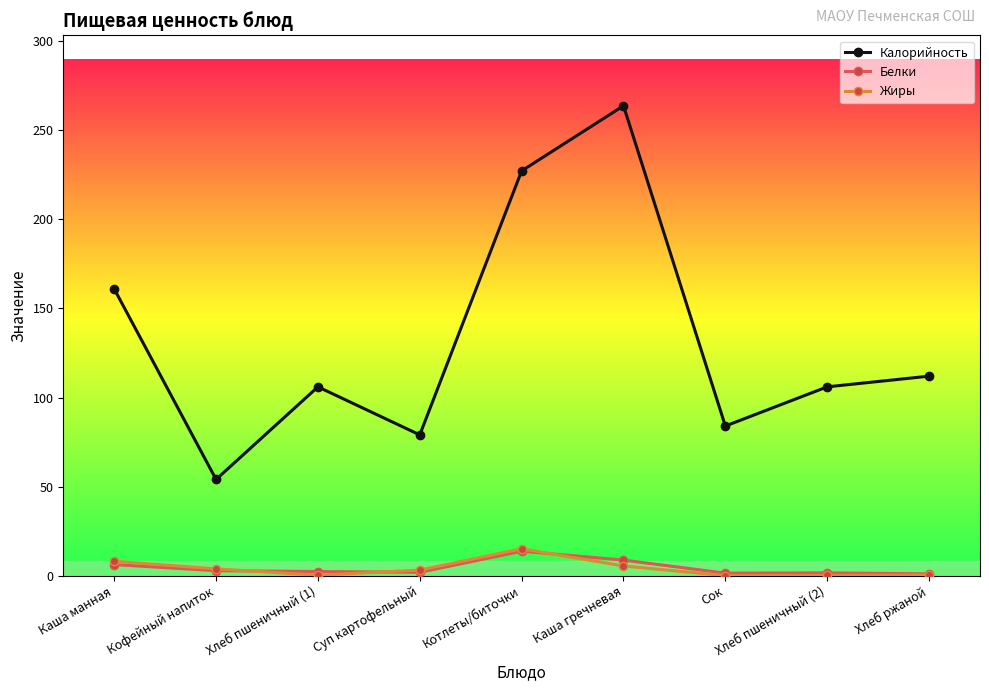

How many data points in Жиры are above 3?

5